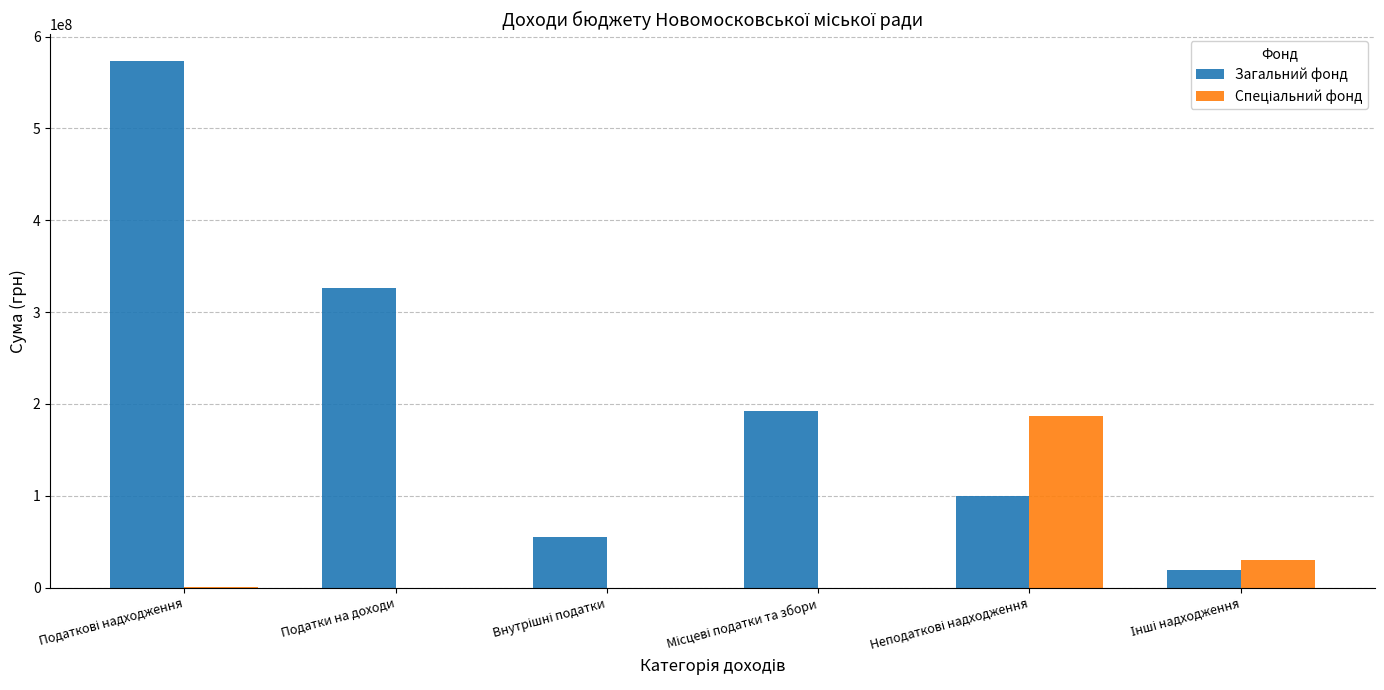

Where is Загальний фонд nearest to the value 296373000?

Податки на доходи